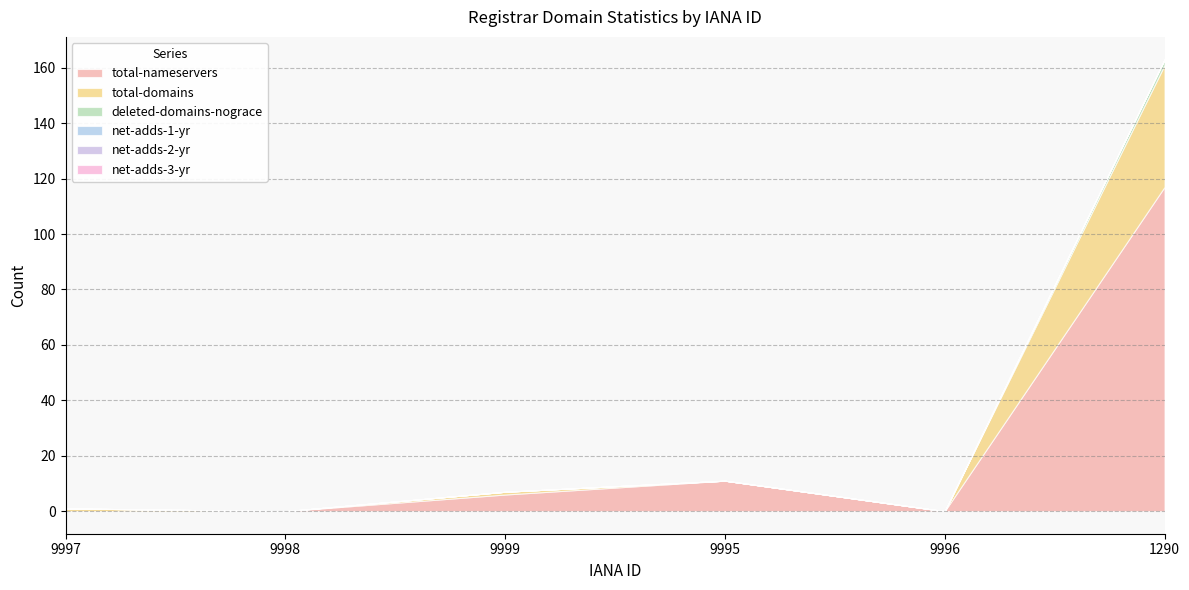

How many deleted-domains-nograce values are between 0 and 1?

5